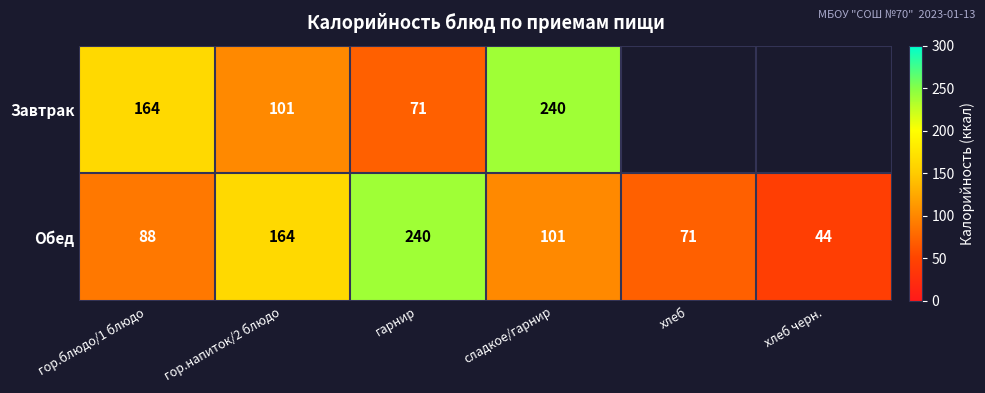

At which label is Обед closest to 142?

гор.напиток/2 блюдо